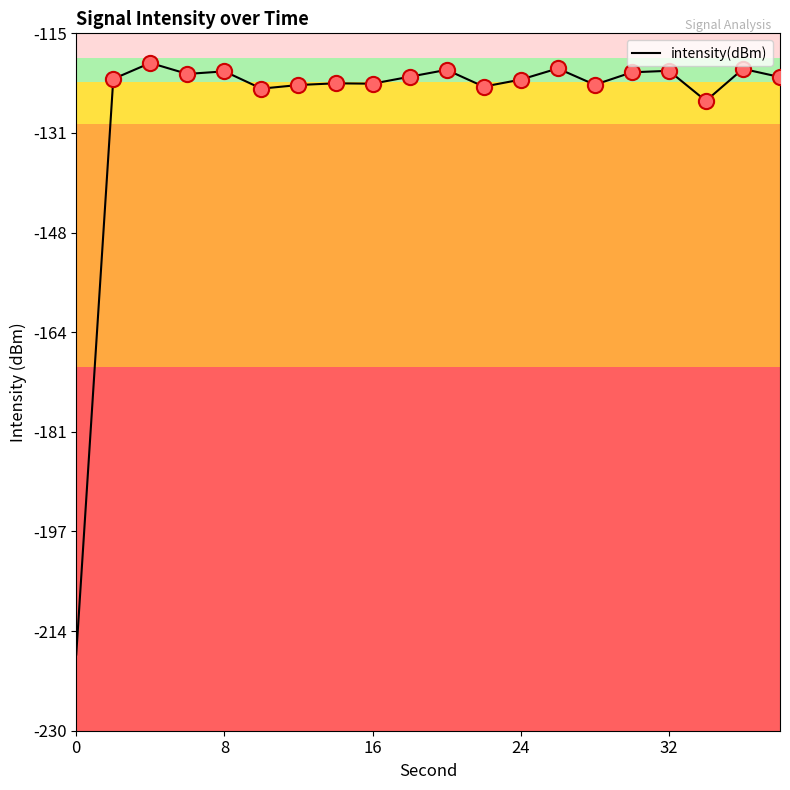

What is the minimum value shown in the chart?

-217.4